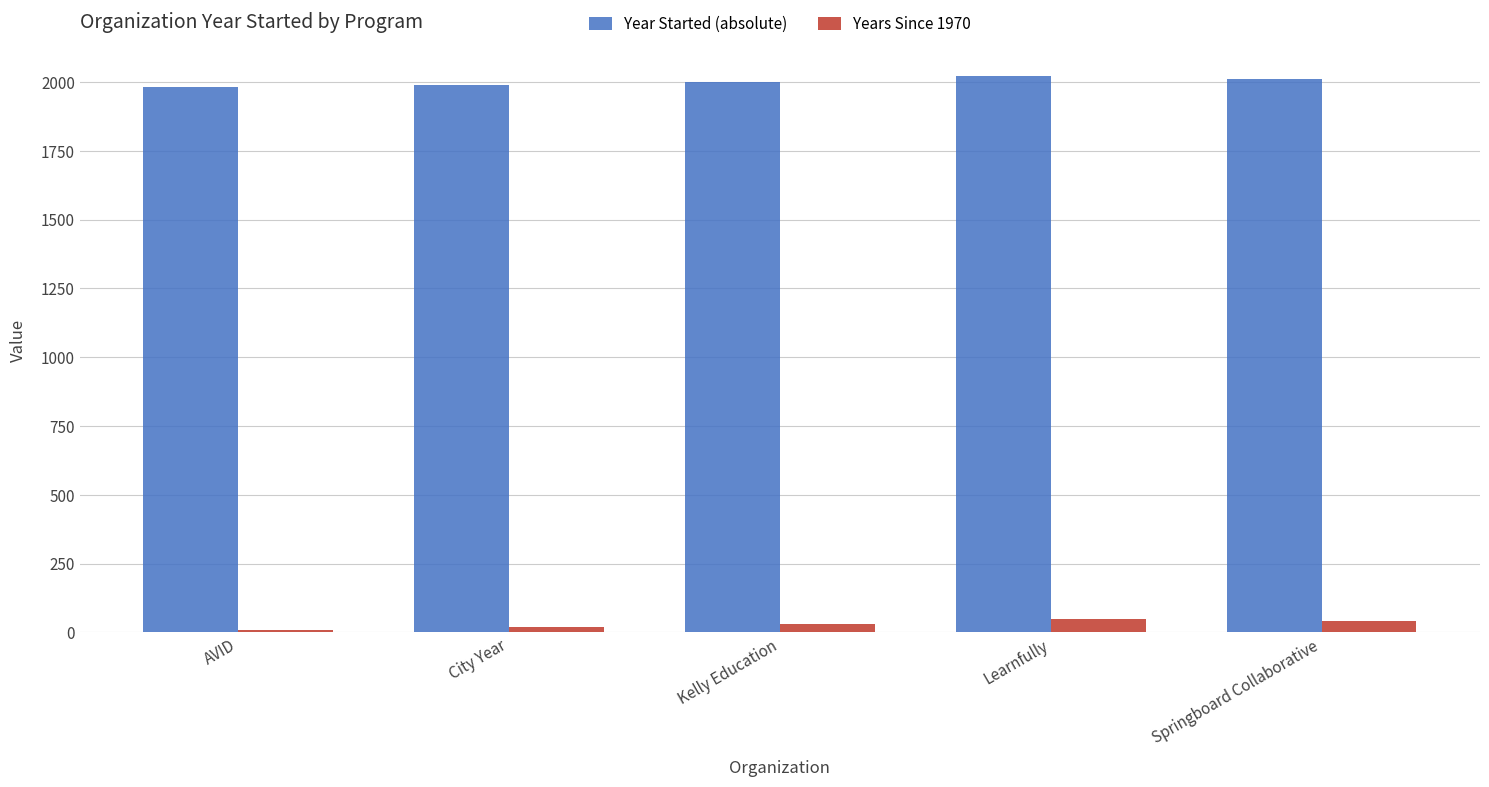

How many bars are there in each group?

2